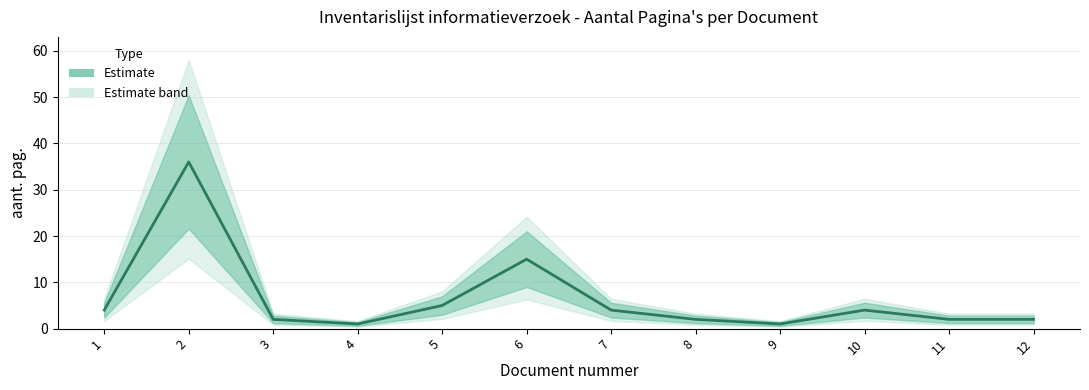

Rank the categories by value from highest to lowest.

2, 6, 5, 1, 7, 10, 3, 8, 11, 12, 4, 9